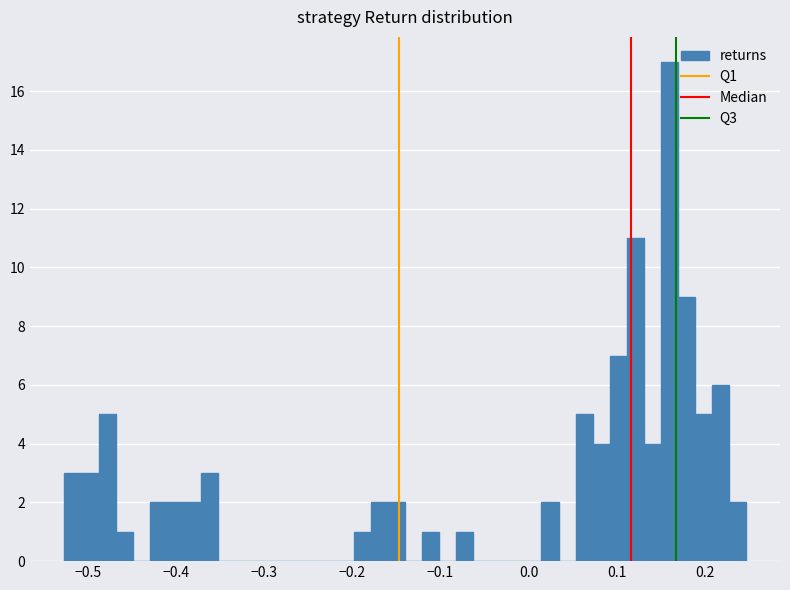

Around what value on the x-axis is the tallest bar? Give the approximate position of its centre, as read against the axis.

0.16